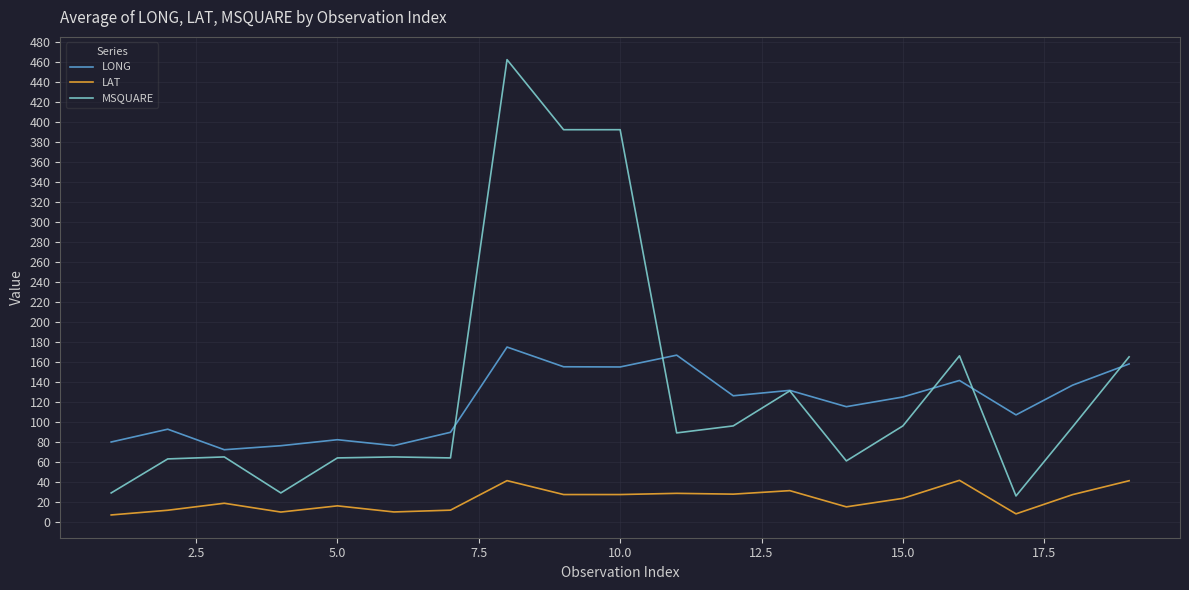

Which series has the largest total across all categories?

MSQUARE